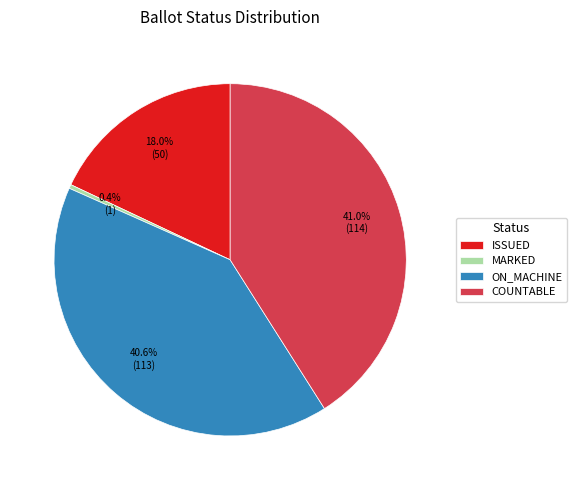

Which has a higher value, MARKED or ON_MACHINE?

ON_MACHINE